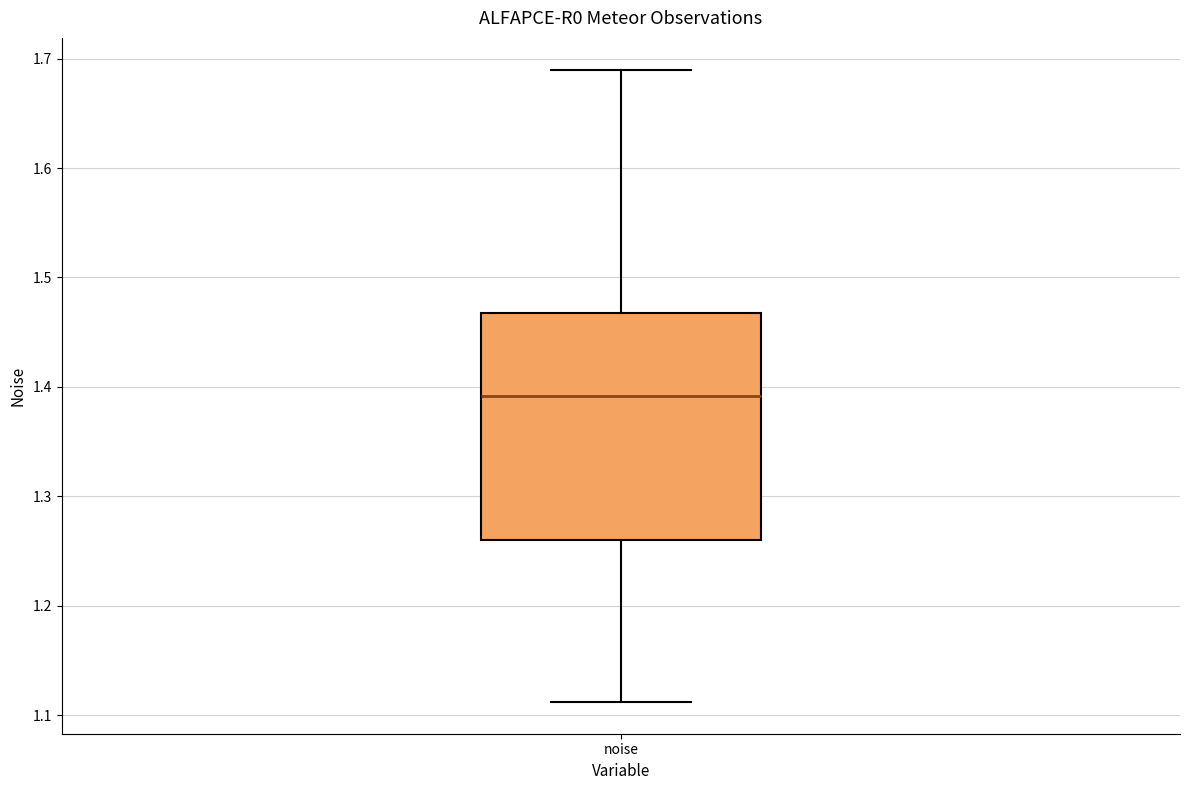

Transcribe this box plot: give where the median line is, the range the box spans, and where the two whiskers end, as read against the y-axis. The values are not printed on the chart, so give them approximately, as read against the axis.

median 1.39, box 1.26 to 1.47, whiskers 1.11 to 1.69